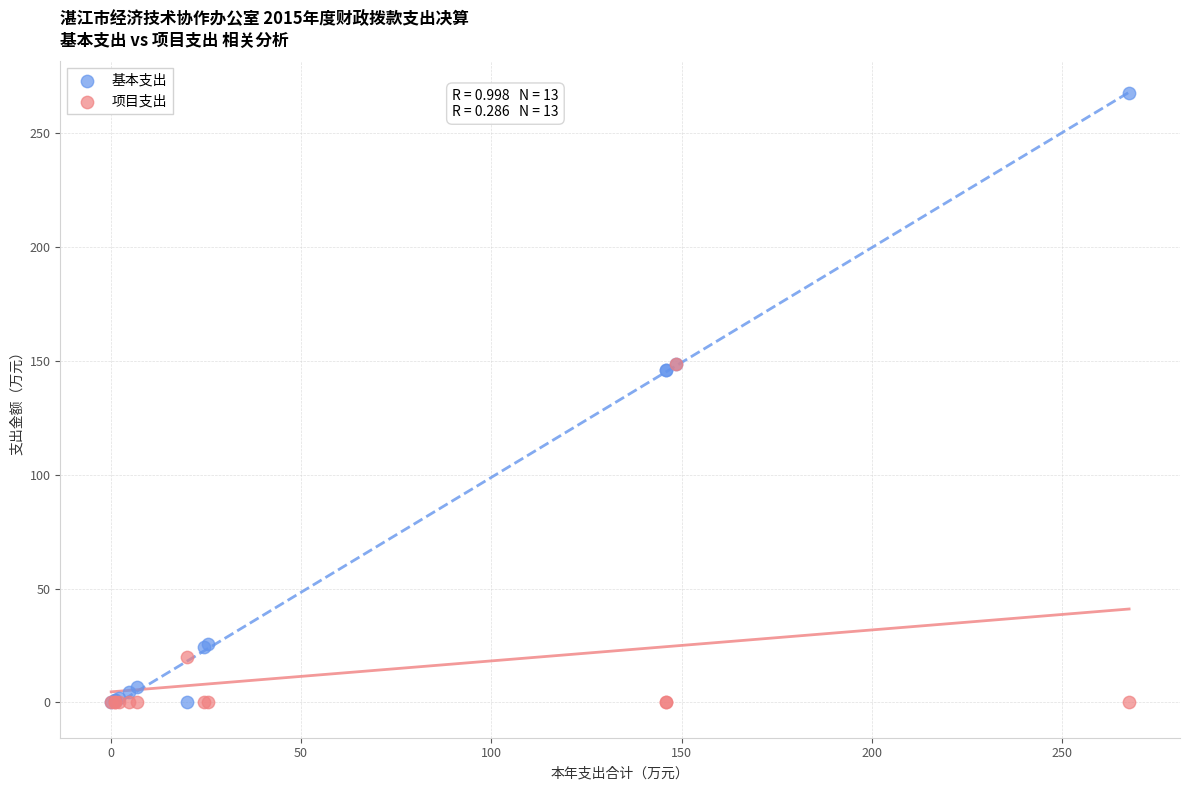

What are all the series names shown in the legend?

基本支出, 项目支出